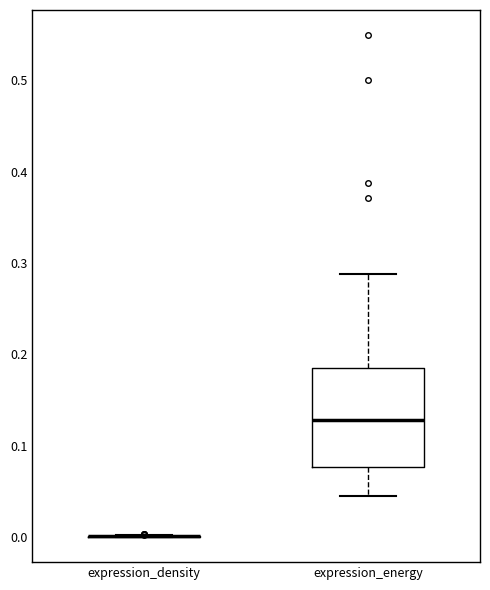

Which box is the tallest, from its lower edge to its upper edge?

expression_energy